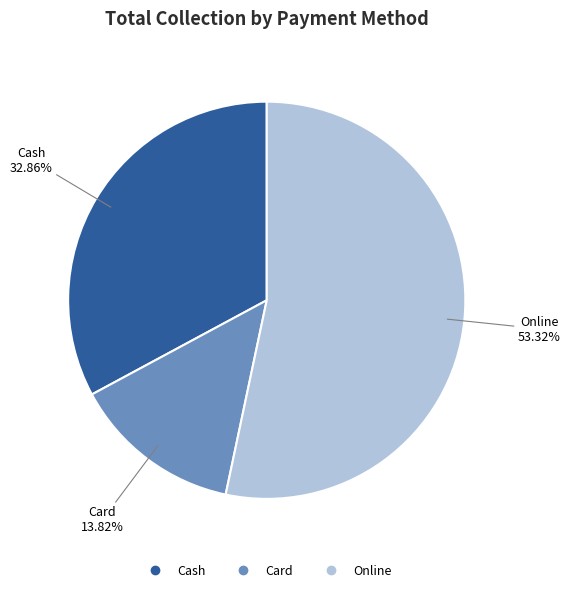

Count the number of slices in the pie.

3